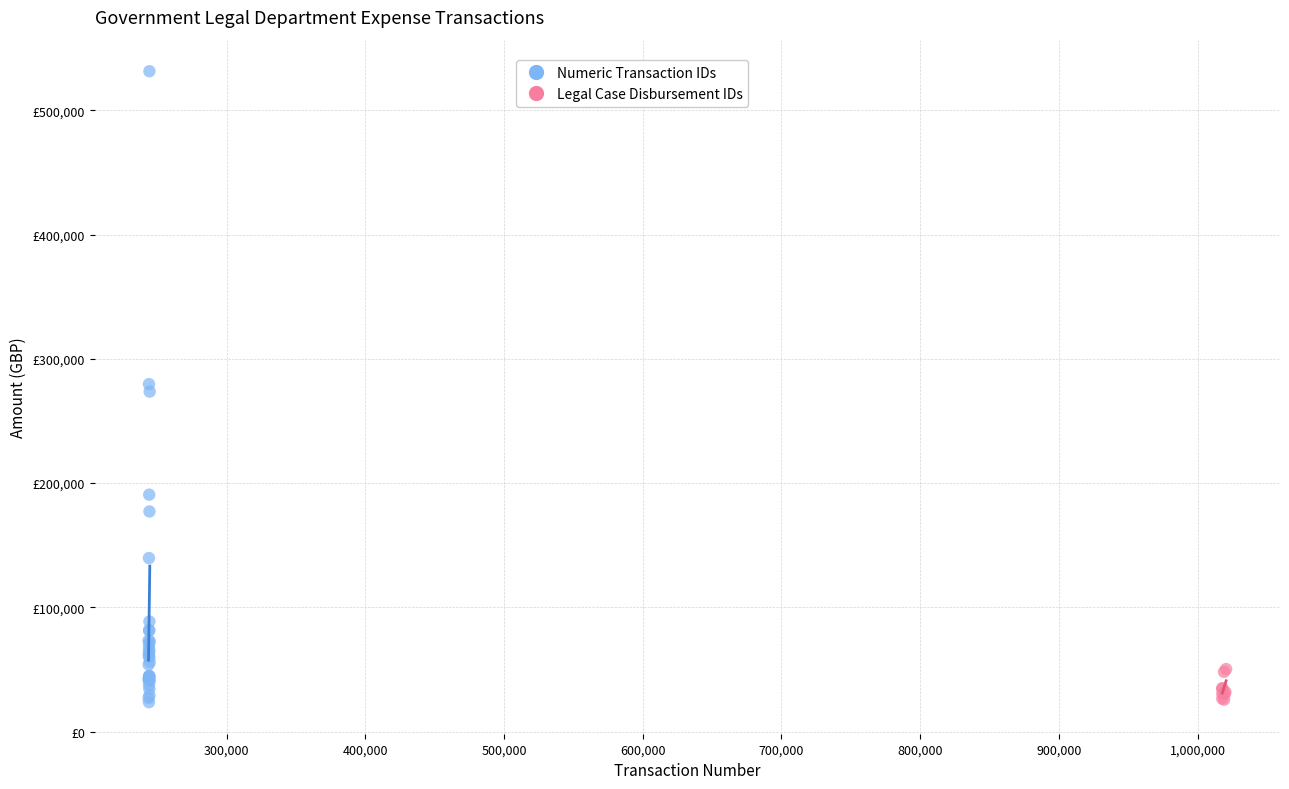

What are all the series names shown in the legend?

Numeric Transaction IDs, Legal Case Disbursement IDs